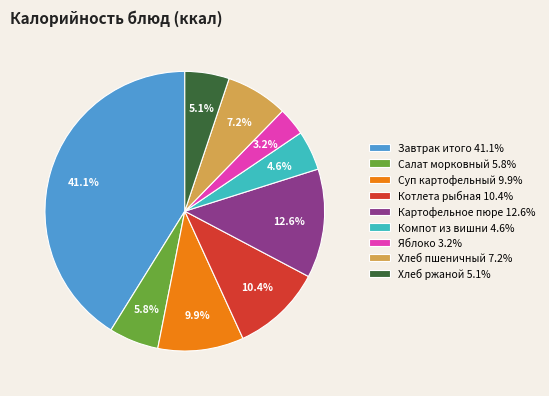

How many slices are in this pie chart?

9